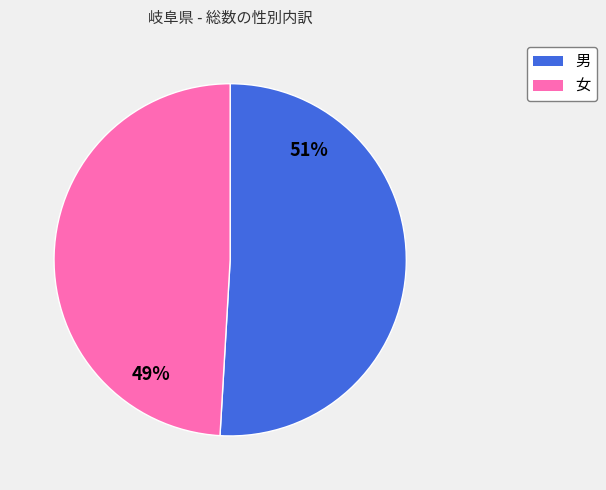

To the nearest percent, what is the difference between the 男 and 女 slice percentages?

2%